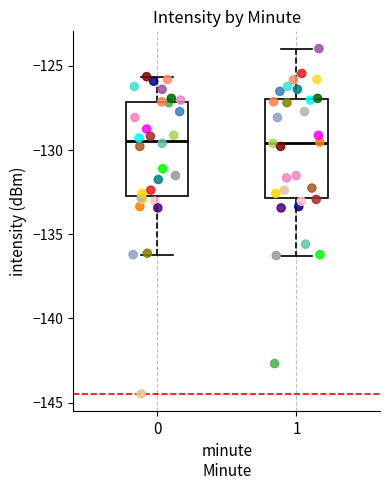

Reading left to right, transcribe this box plot: for each box, give where its median line is, the range the box spans, and where its two whiskers end, as read against the y-axis. The values are not printed on the chart, so give them approximately, as read against the axis.

0: median -129.5, box -133.0 to -127.0, whiskers -136.0 to -125.5
1: median -129.5, box -133.0 to -127.0, whiskers -136.5 to -124.0